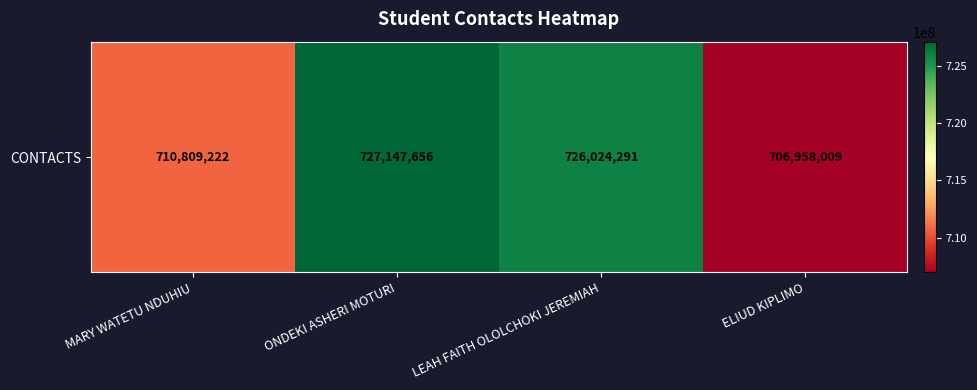

What is the difference between the maximum and second lowest values?

16338434